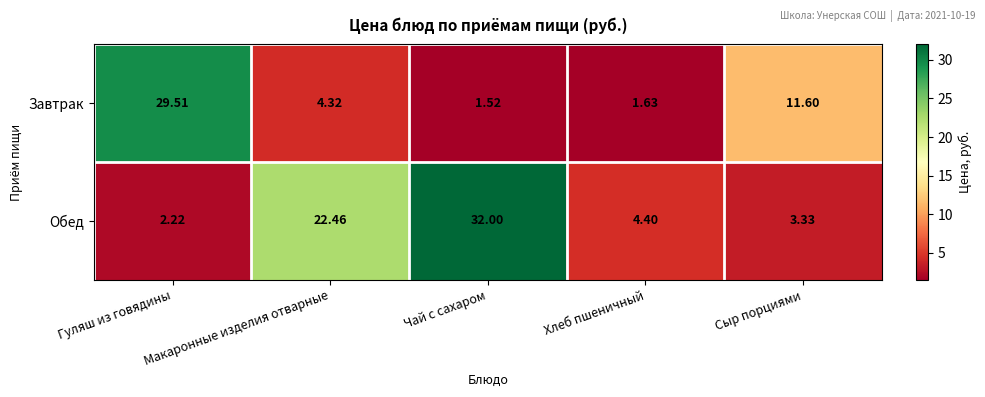

Which label corresponds to the largest value in the chart?

Чай с сахаром